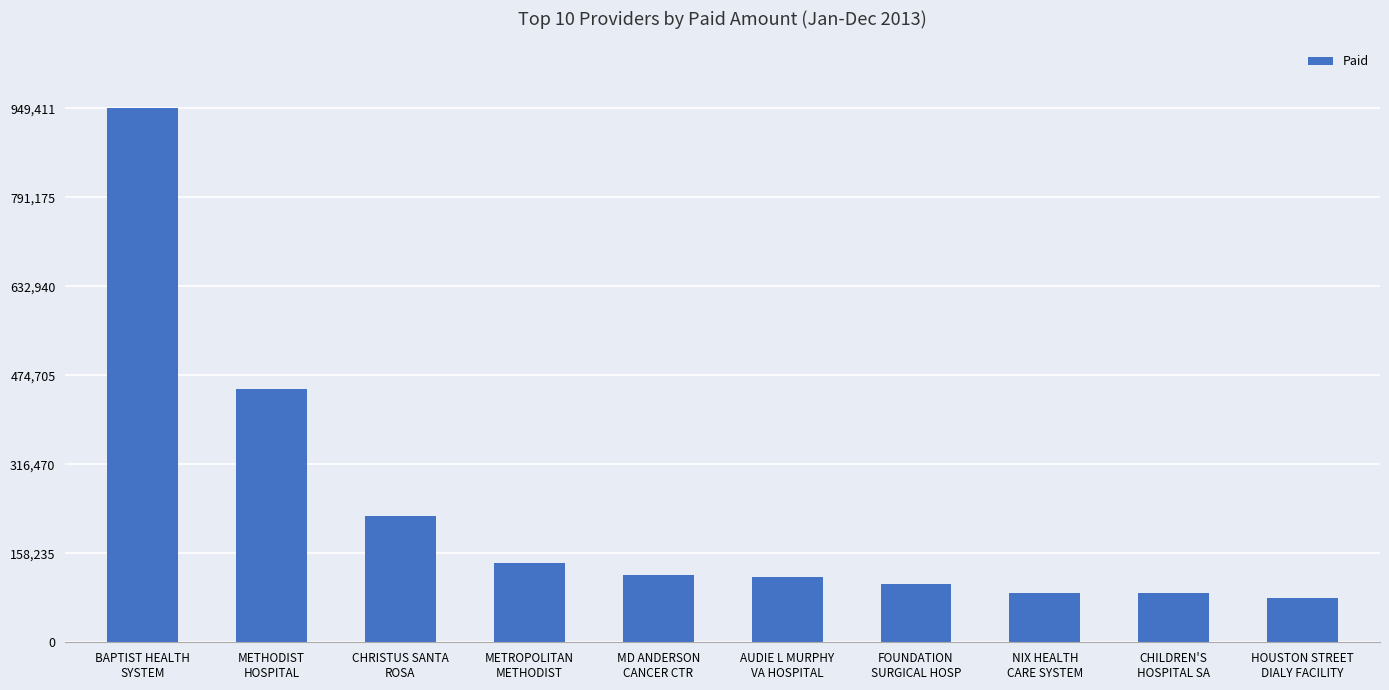

The value at CHILDREN'S
HOSPITAL SA is 54665. True or false?

False